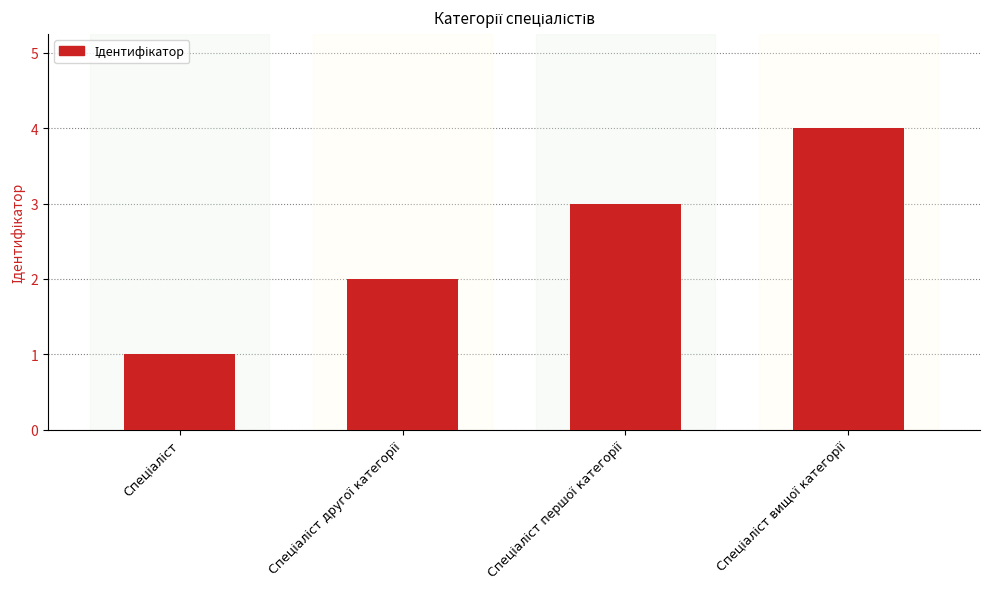

What is the value of the 3rd bar from the left?

3